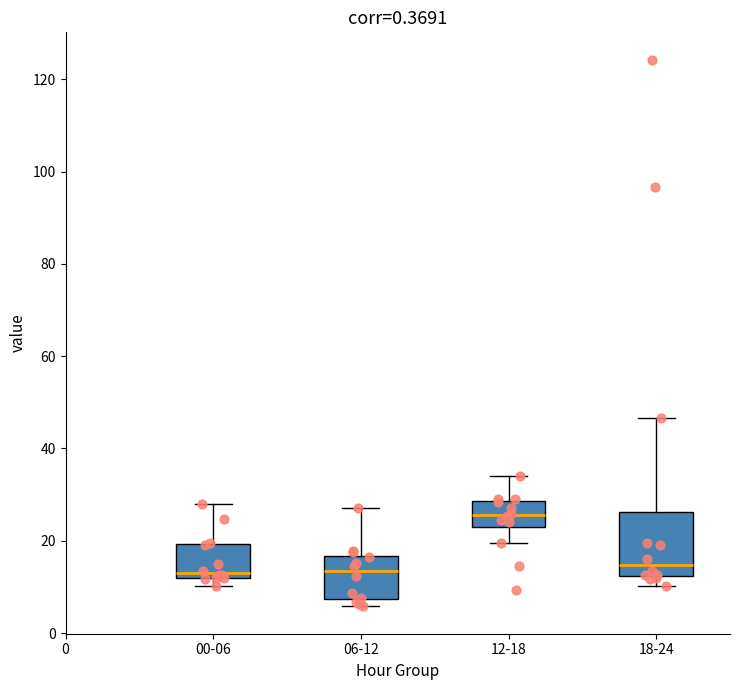

Where does the upper whisker of the box for 06-12 end on the y-axis? The values are not printed on the chart, so give them approximately, as read against the axis.

28